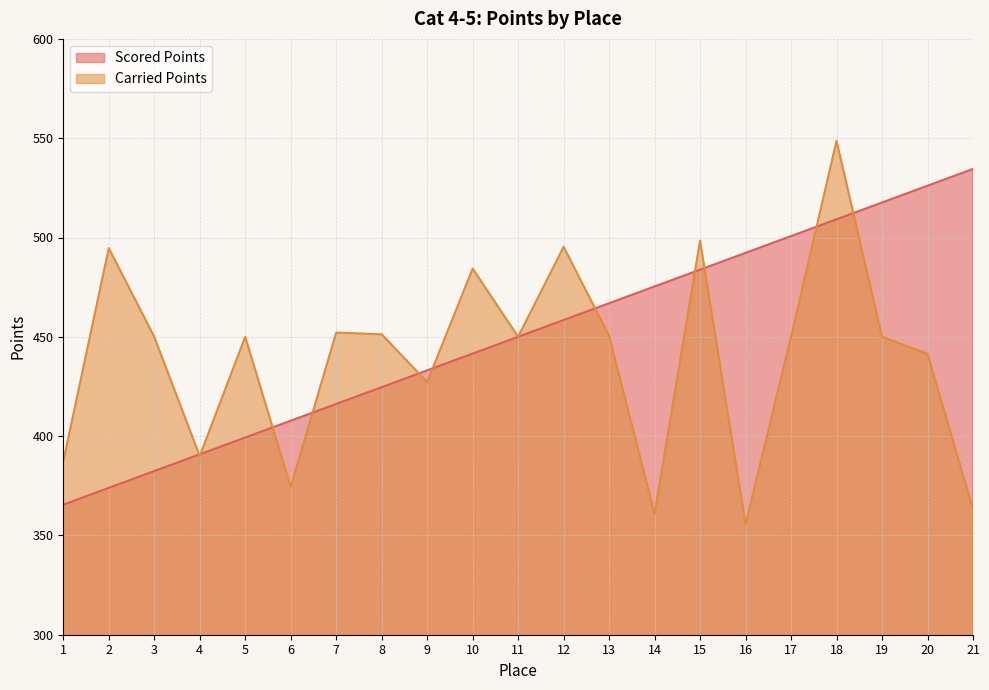

At which category does Carried Points reach its first local peak?

2